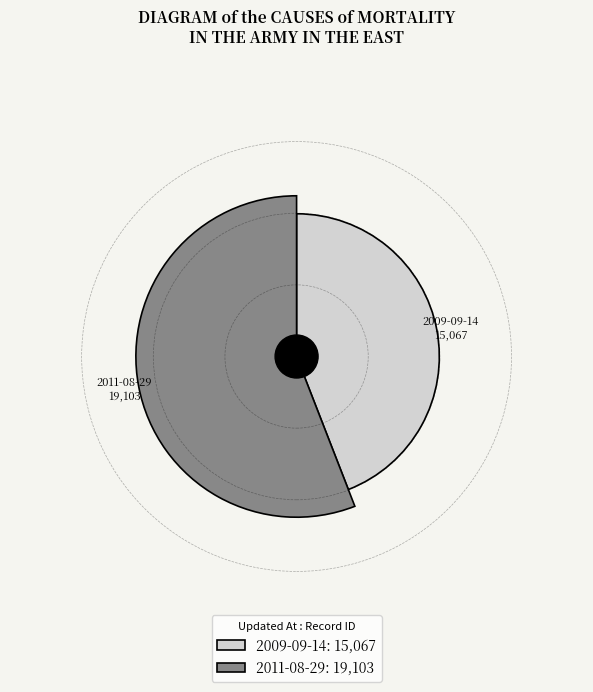

What is the largest slice in the pie chart?

2011-08-29